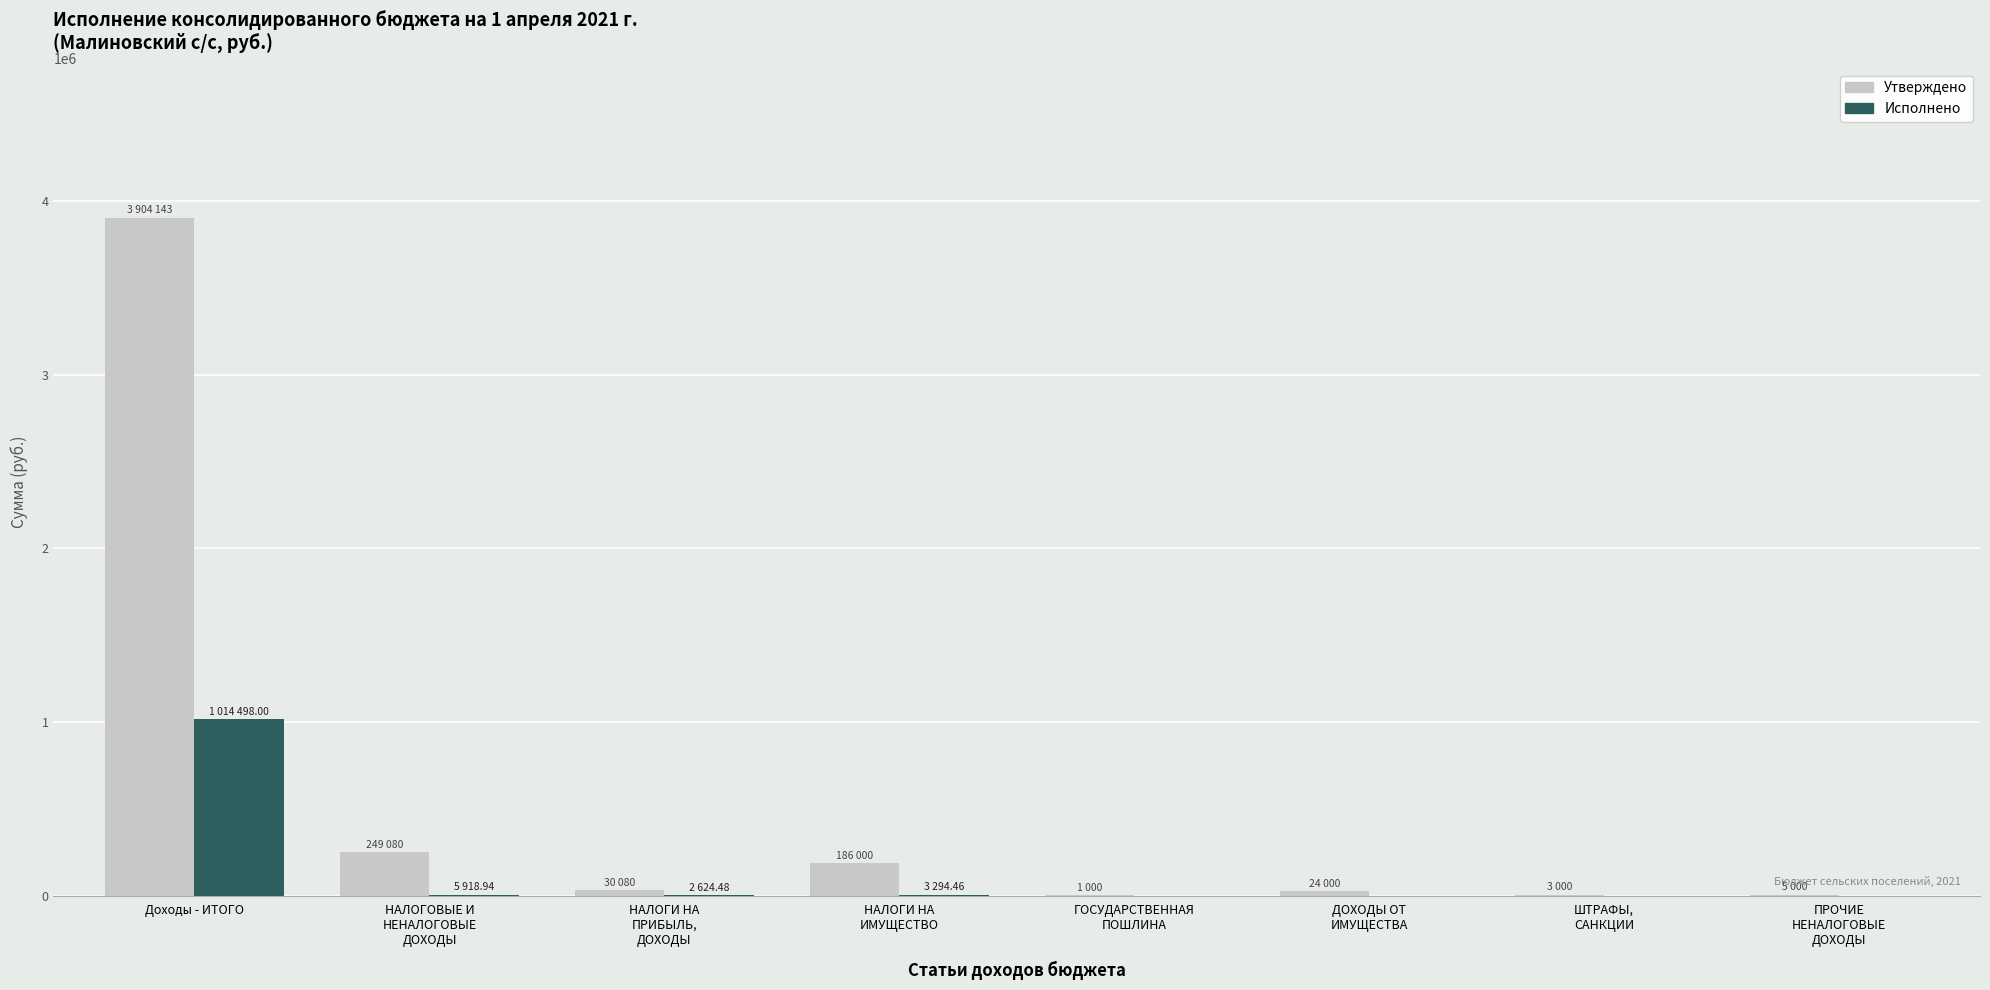

What is the highest value of the Утверждено series?

3904143.0